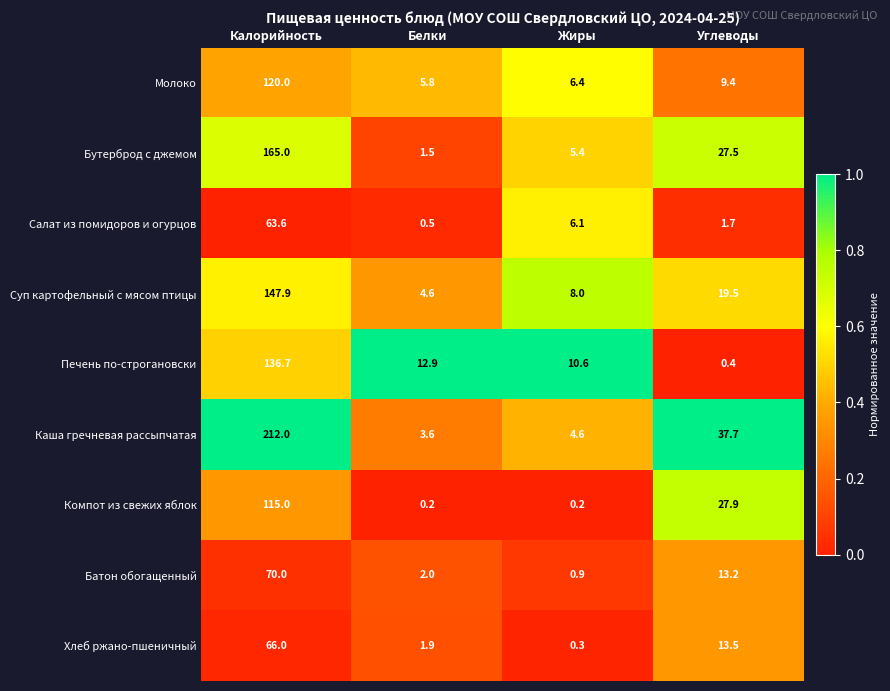

Which series has the widest spread of values?

Каша гречневая рассыпчатая